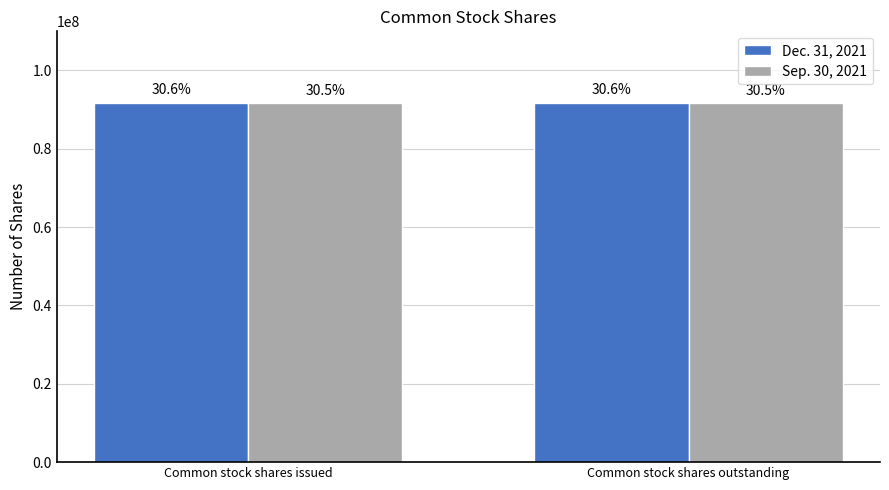

What is the label of the 2nd bar from the left?

Common stock shares outstanding